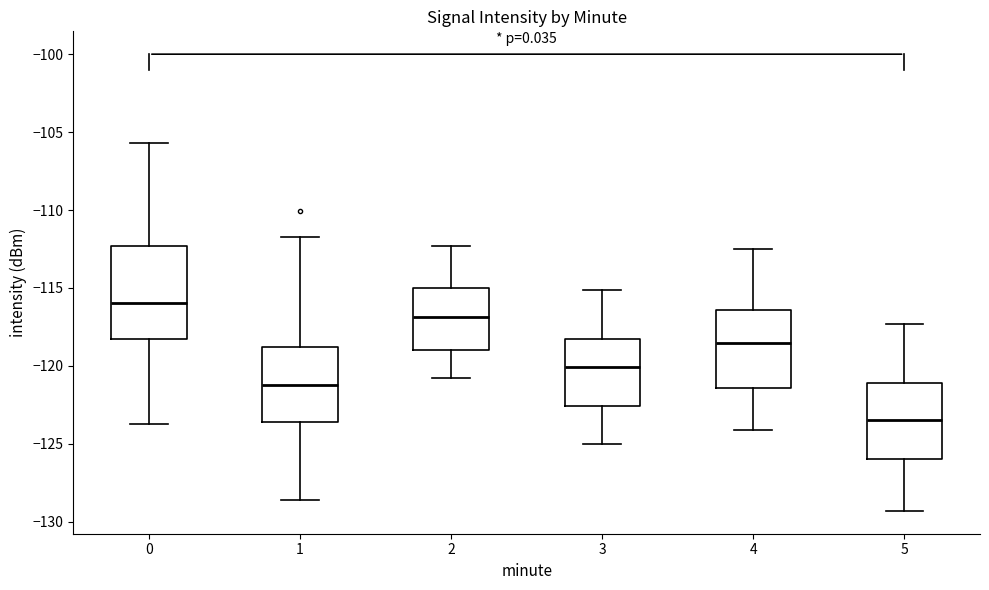

Reading left to right, transcribe this box plot: for each box, give where its median line is, the range the box spans, and where its two whiskers end, as read against the y-axis. The values are not printed on the chart, so give them approximately, as read against the axis.

0: median -116.0, box -118.5 to -112.5, whiskers -123.5 to -105.5
1: median -121.0, box -123.5 to -119.0, whiskers -128.5 to -111.5
2: median -117.0, box -119.0 to -115.0, whiskers -121.0 to -112.5
3: median -120.0, box -122.5 to -118.0, whiskers -125.0 to -115.0
4: median -118.5, box -121.5 to -116.5, whiskers -124.0 to -112.5
5: median -123.5, box -126.0 to -121.0, whiskers -129.5 to -117.5